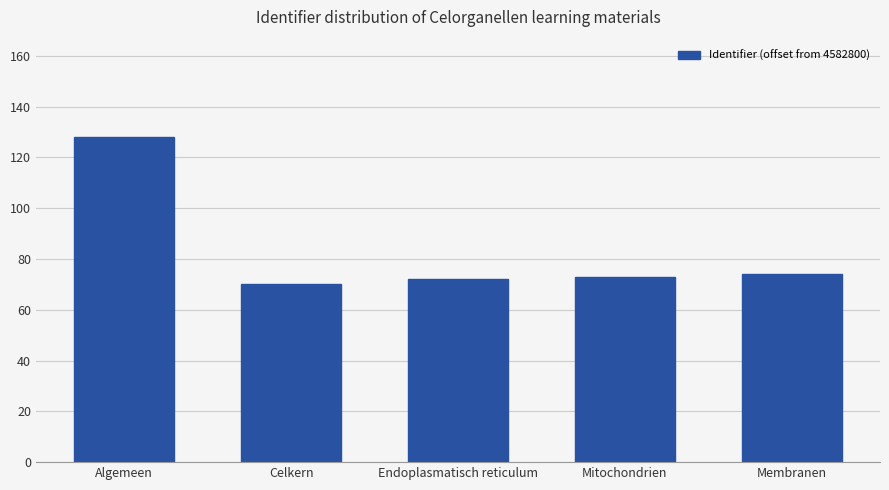

The value at Mitochondrien is 73. True or false?

True